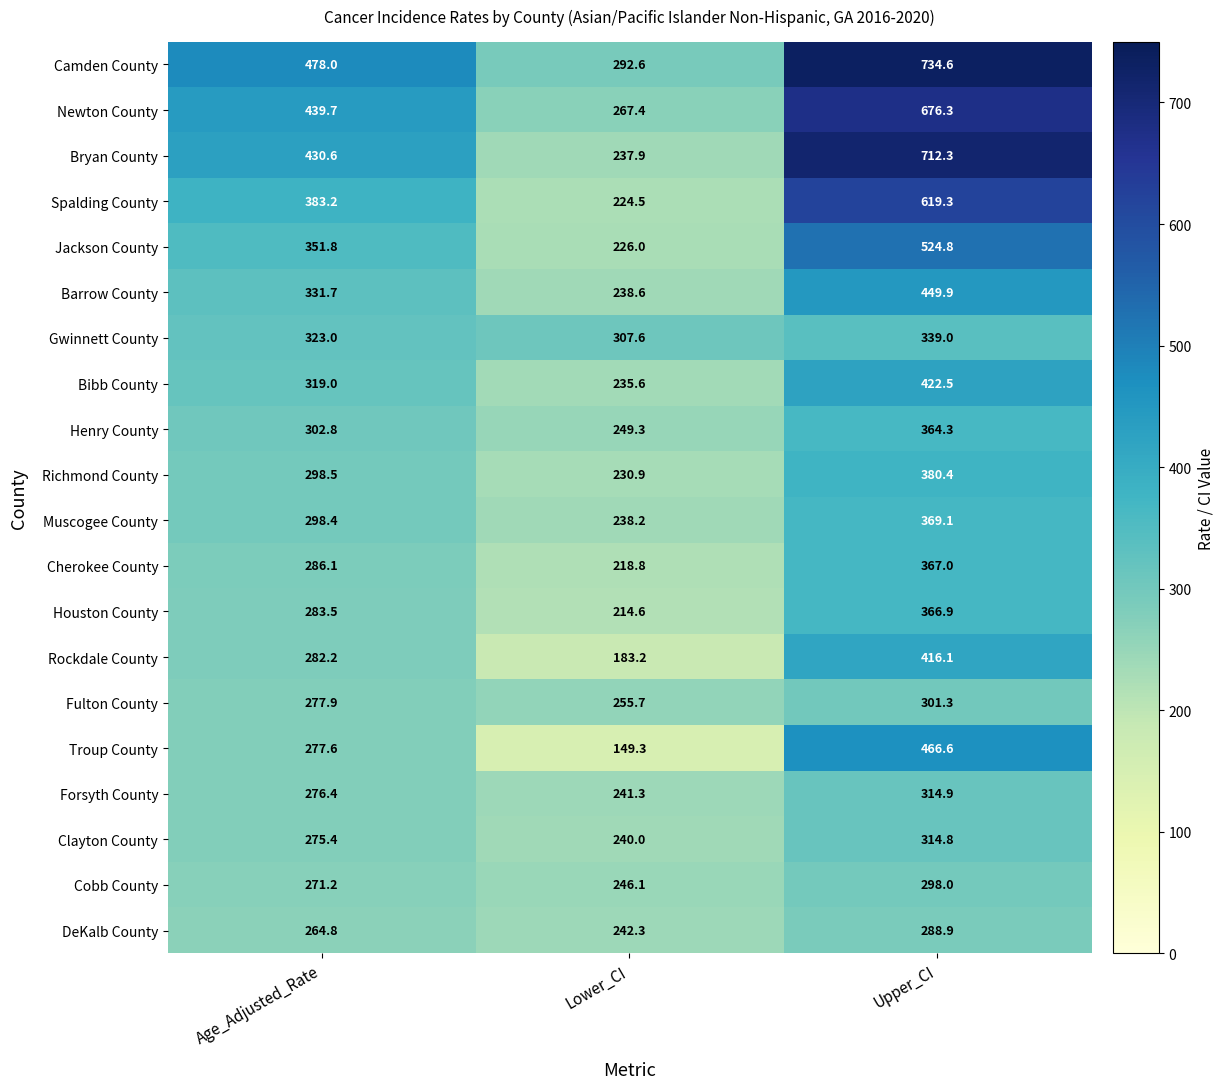

How many distinct data groups are displayed?

20